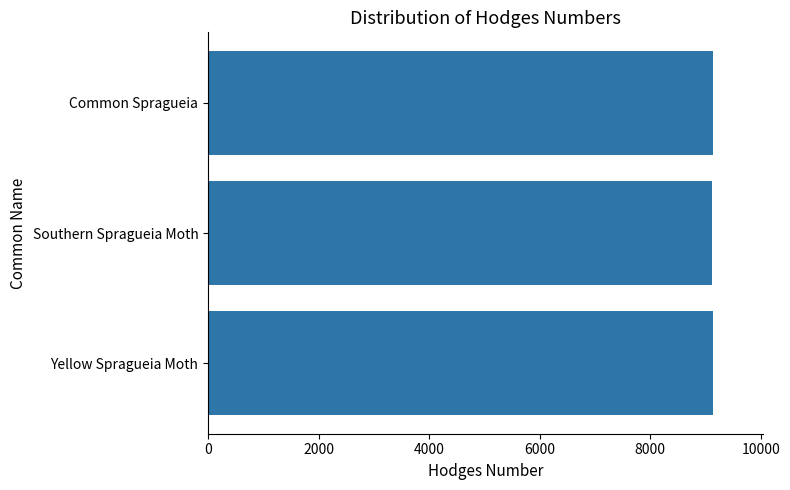

What is the ratio of the value at Common Spragueia to the value at Yellow Spragueia Moth?

1.0